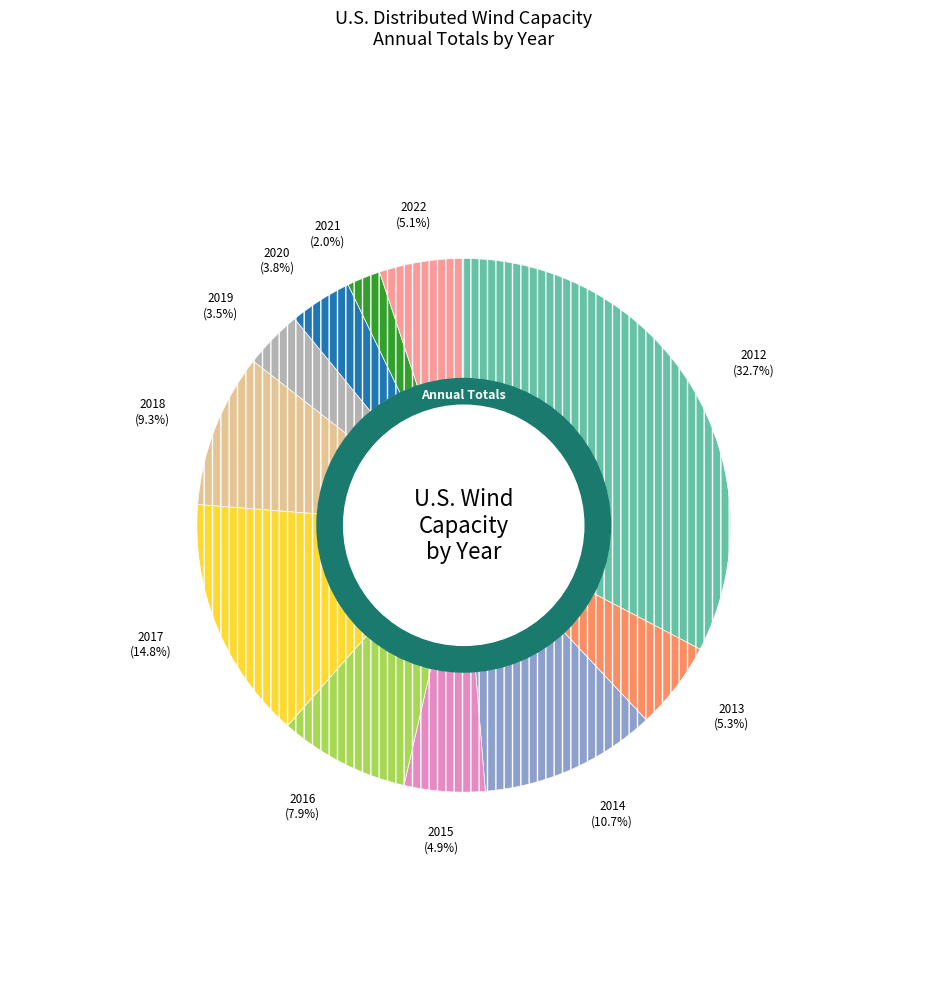

Does any single category account for the majority?

No